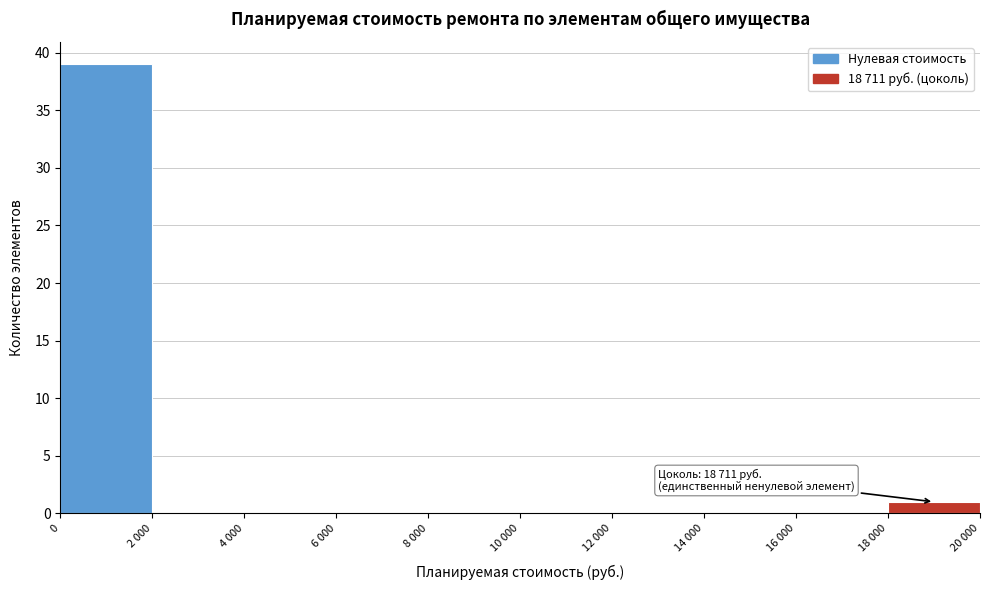

Reading left to right, extract all data points from this chart.

0=39	2 000=0	4 000=0	6 000=0	8 000=0	10 000=0	12 000=0	14 000=0	16 000=0	18 000=1